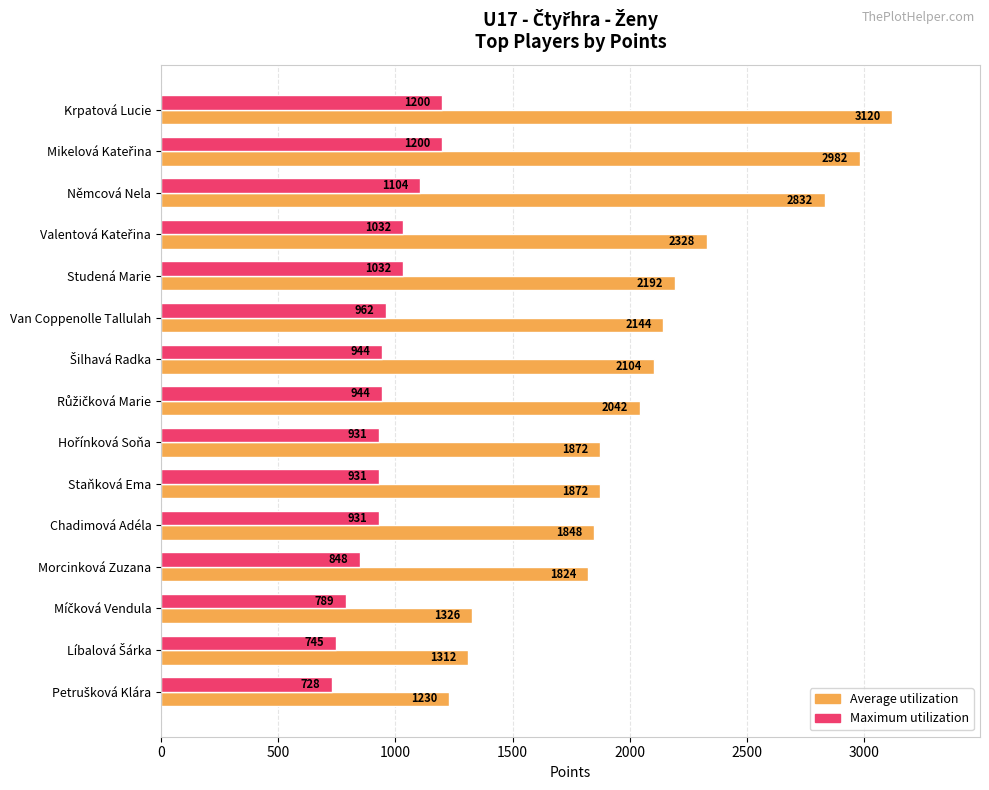

The value of Maximum utilization at Staňková Ema is 444. True or false?

False